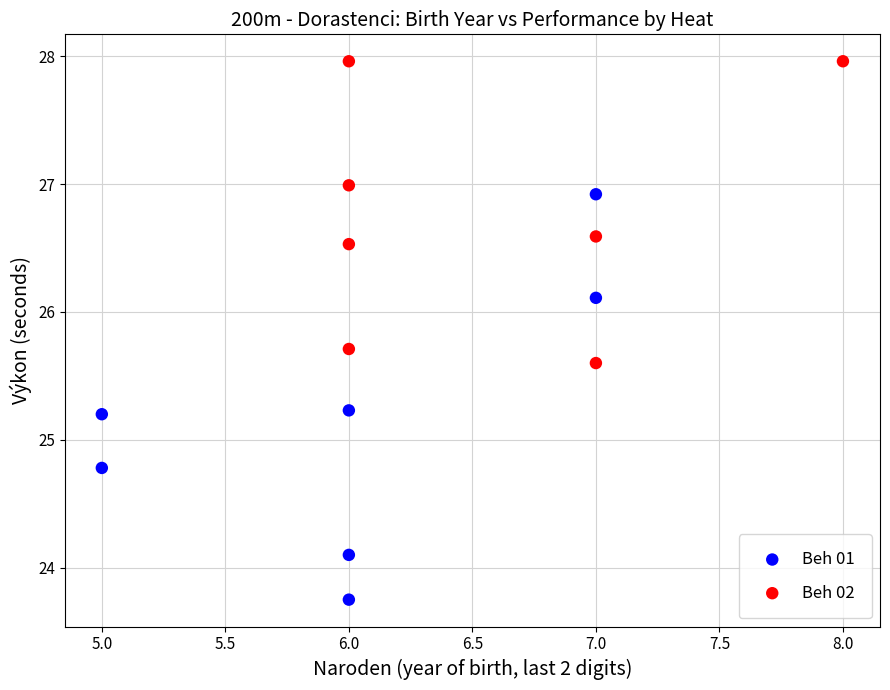

Which series reaches the maximum Y coordinate?

Beh 02